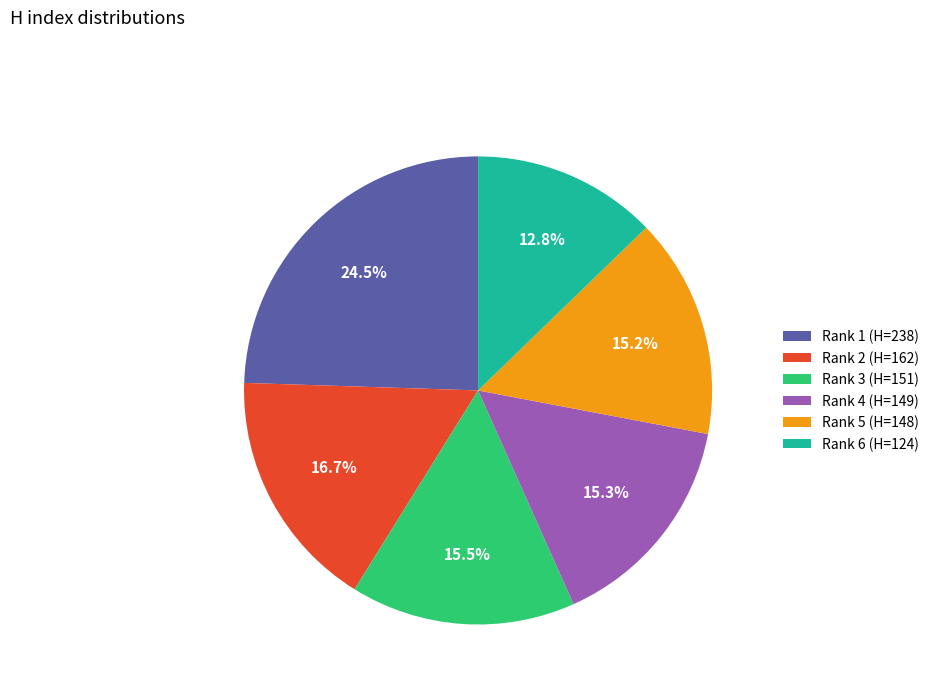

What is the ratio of the value at Rank 1 (H=238) to the value at Rank 5 (H=148)?

1.6